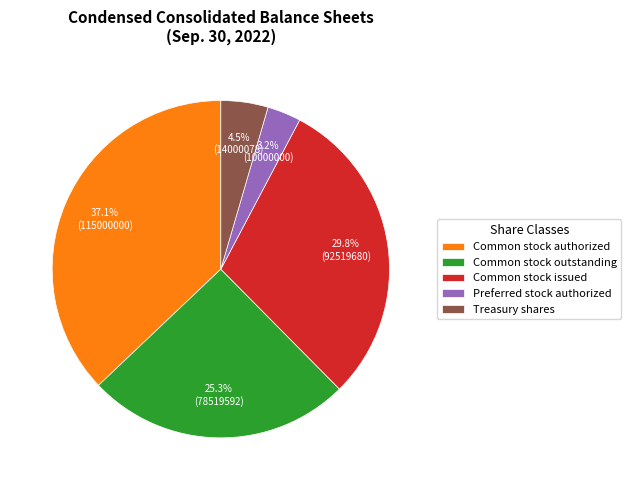

Which has a higher value, Preferred stock authorized or Common stock authorized?

Common stock authorized